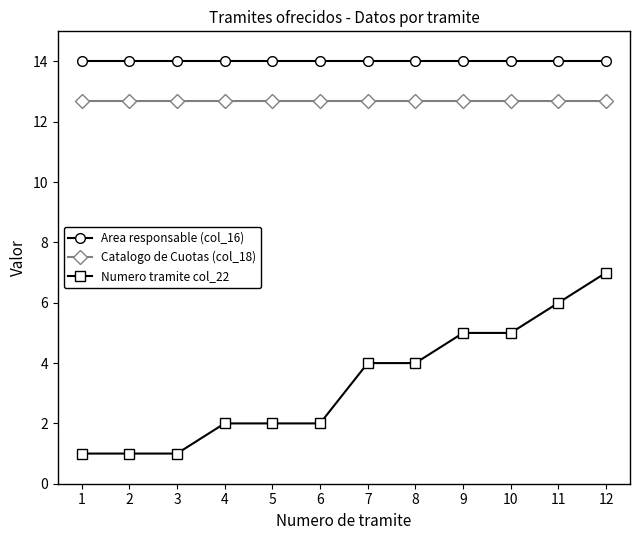

What is the total value across all series at 10?

31.7